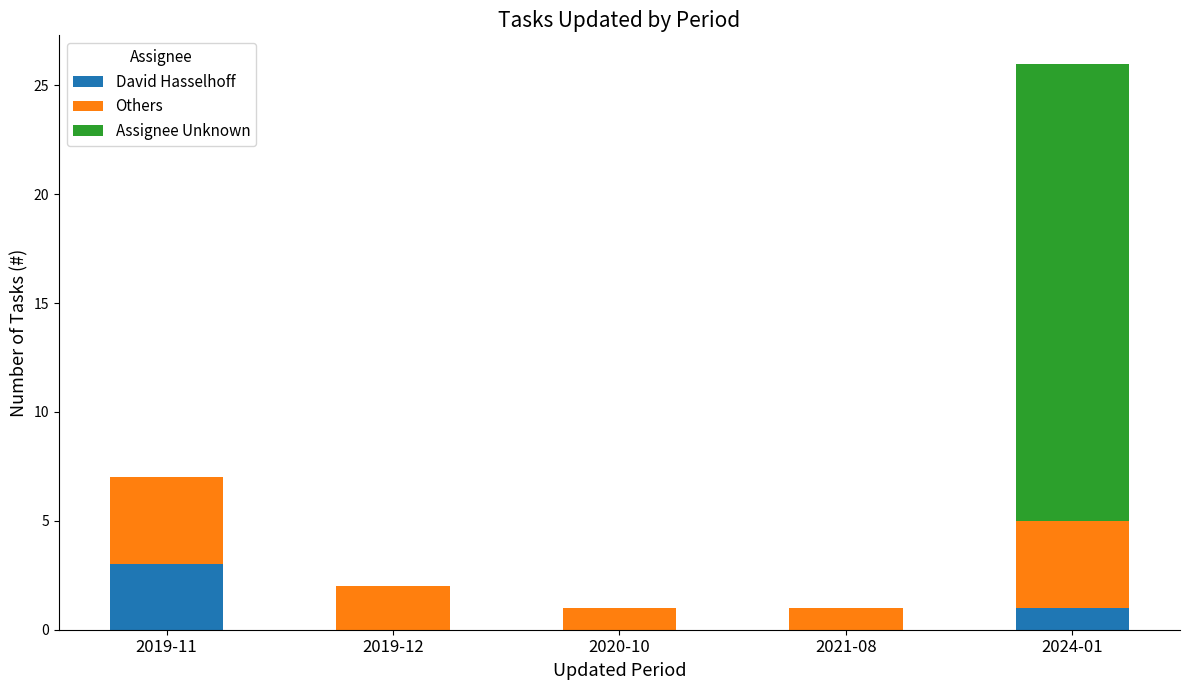

The value of David Hasselhoff at 2021-08 is 0. True or false?

True